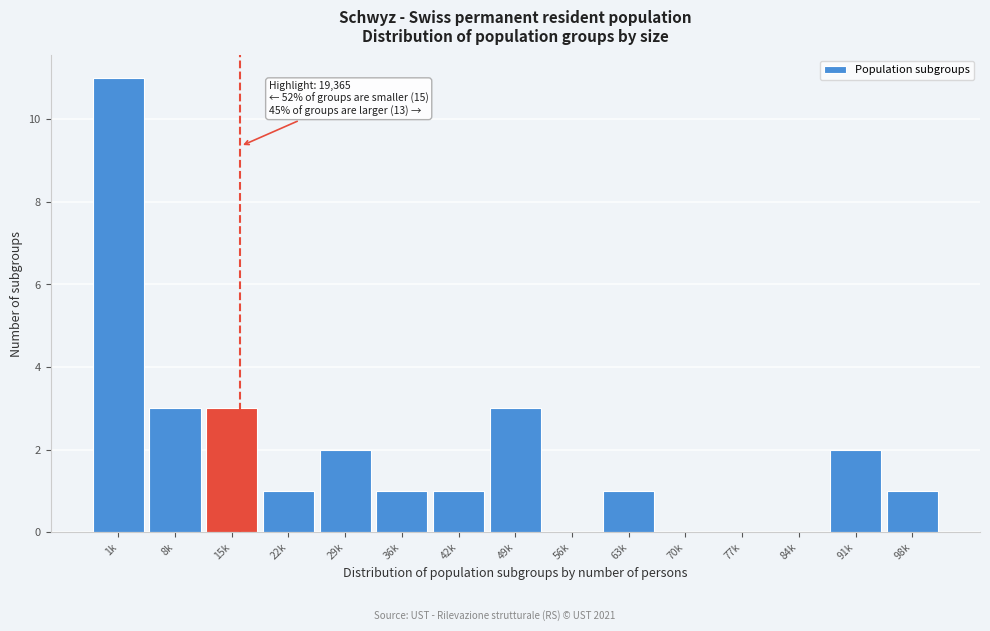

Reading right to left, extract all data points from this chart.

98k=1	91k=2	84k=0	77k=0	70k=0	63k=1	56k=0	49k=3	42k=1	36k=1	29k=2	22k=1	15k=3	8k=3	1k=11